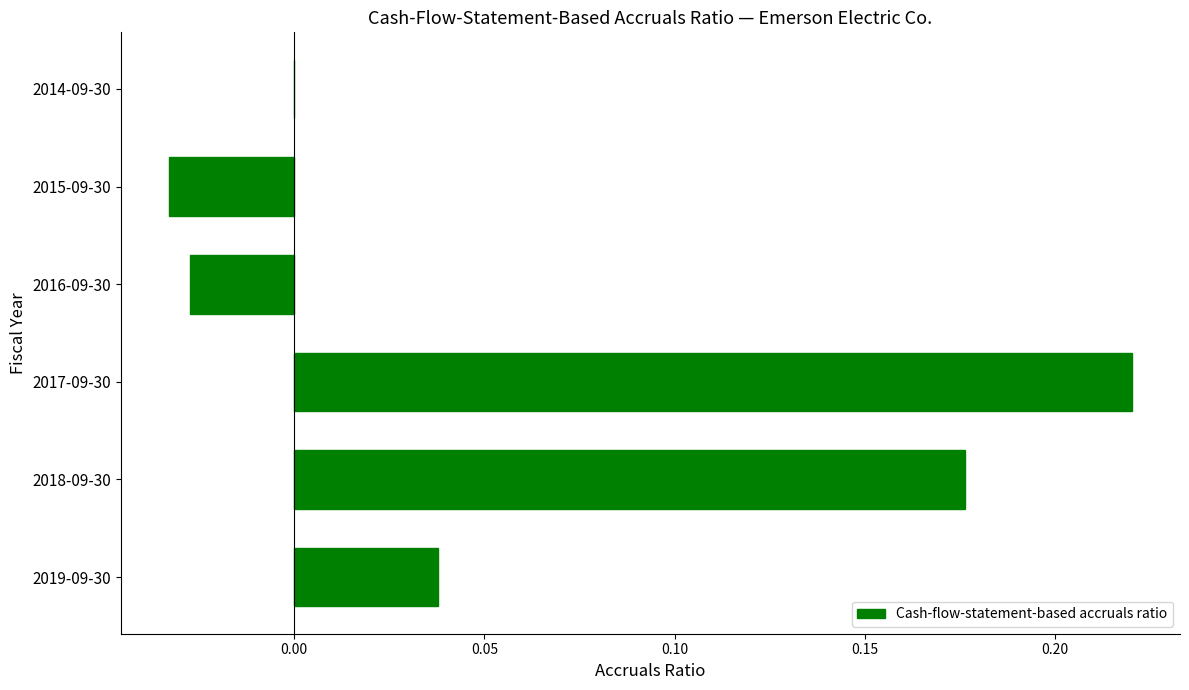

The chart shows a value of 0.1 at 2018-09-30. True or false?

False